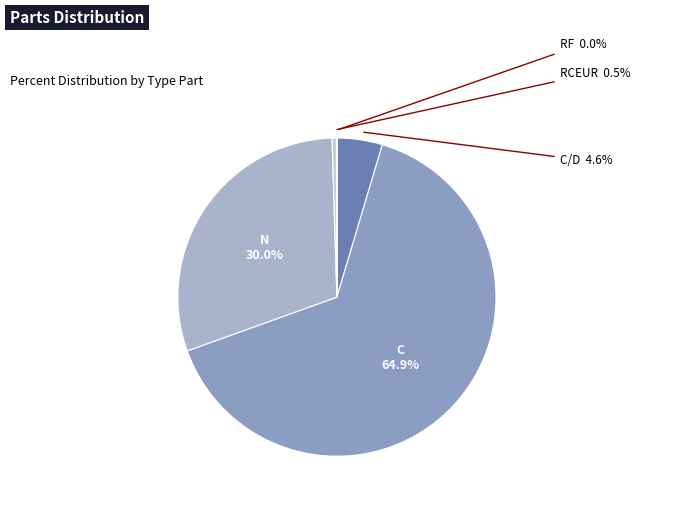

Which slice is the largest?

C